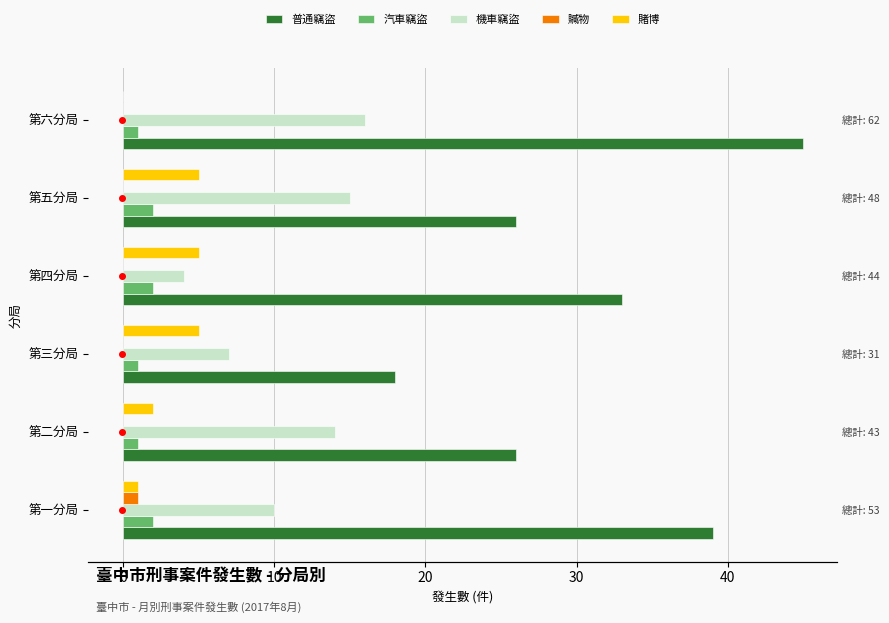

Which series has the largest total across all categories?

普通竊盜